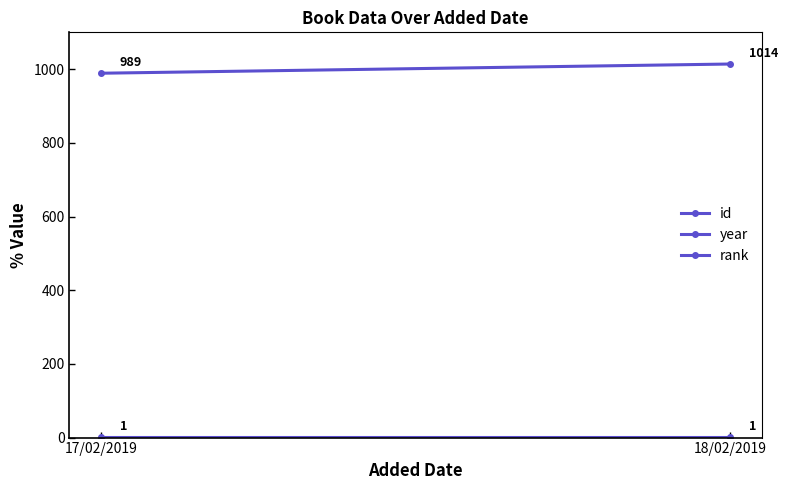

What is the maximum value for id?

1014